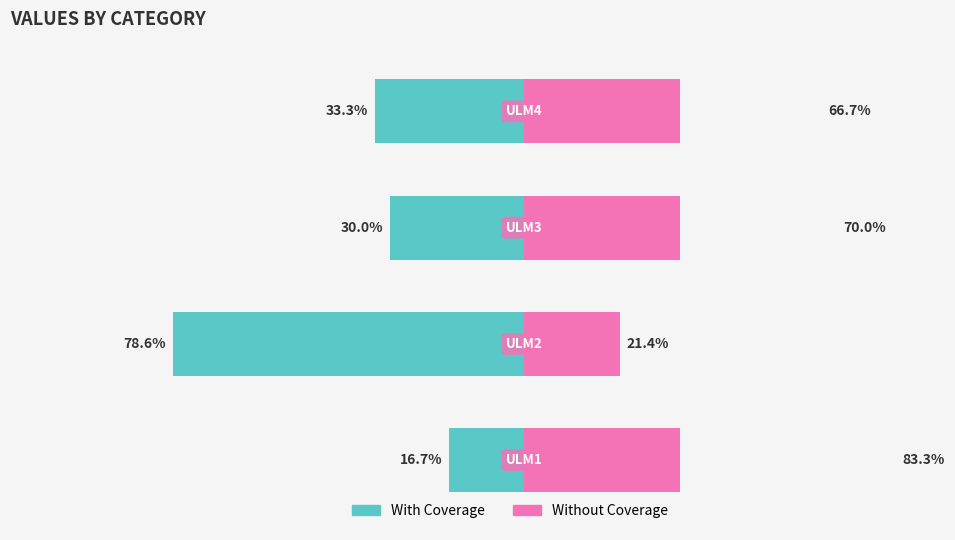

How many groups of bars are there?

4